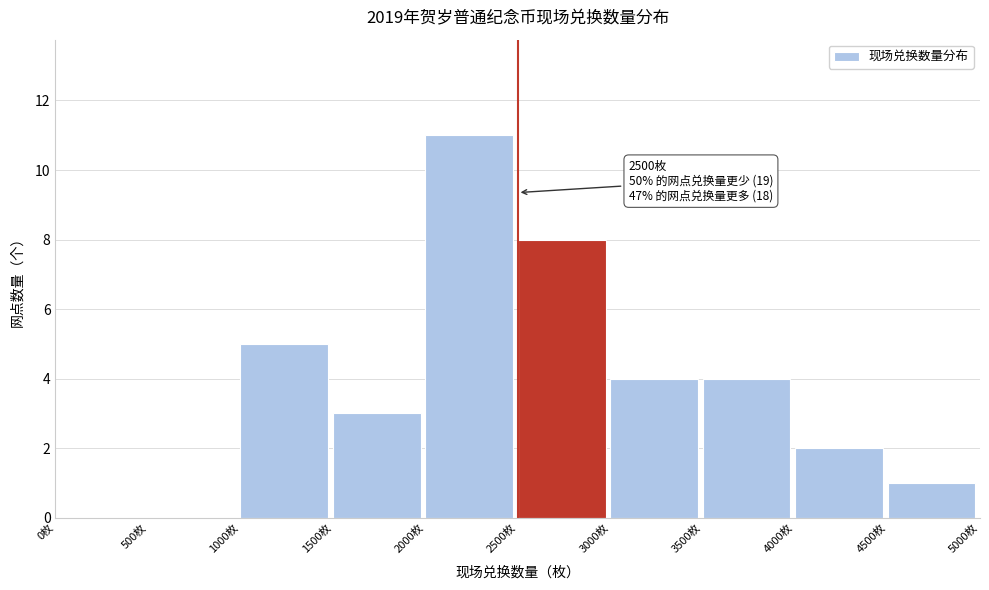

Over which range of the x-axis is the bar tallest?

2000 to 2500